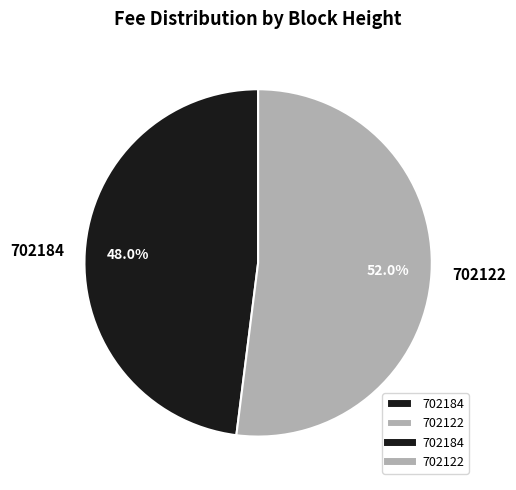

How many slices are in this pie chart?

2